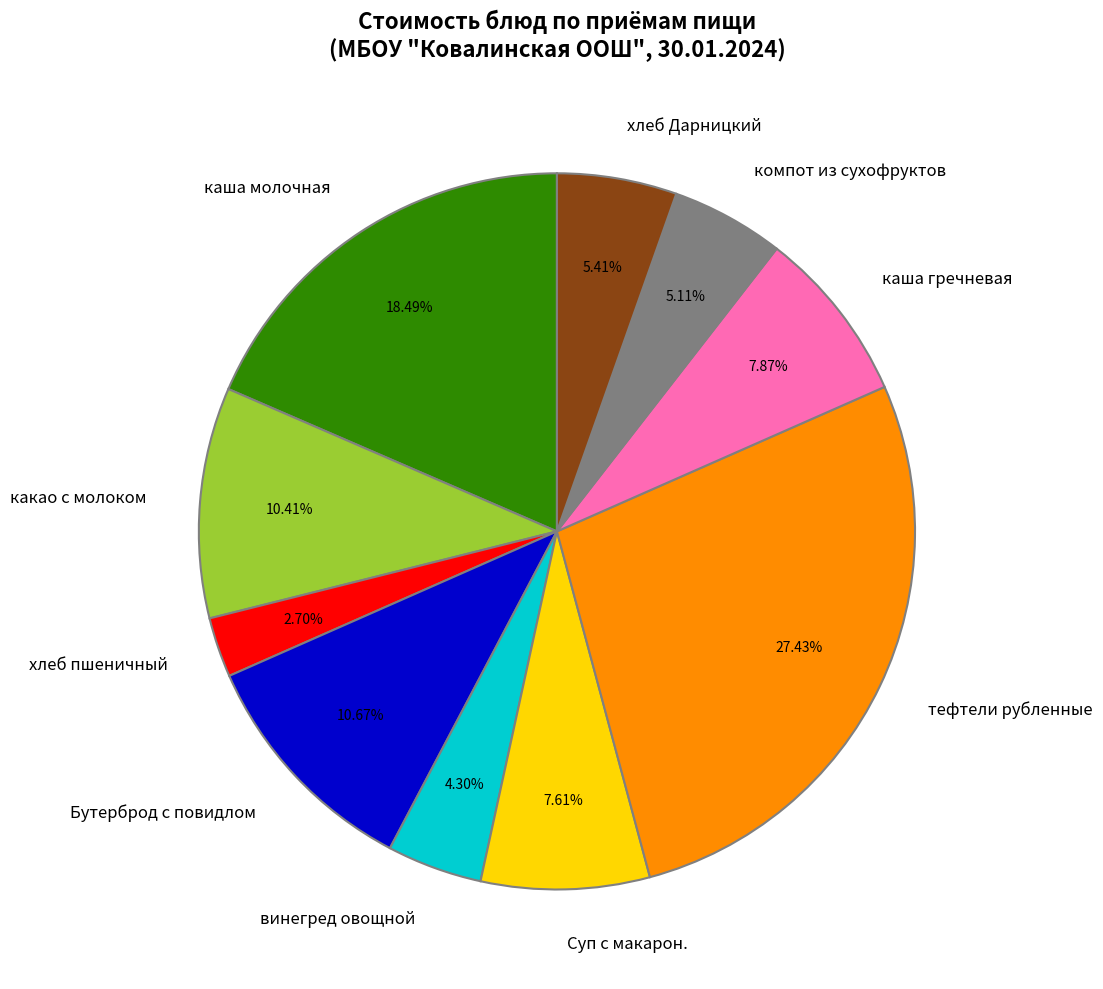

To the nearest percent, what is the combined percentage of винегред овощной and Бутерброд с повидлом?

15%